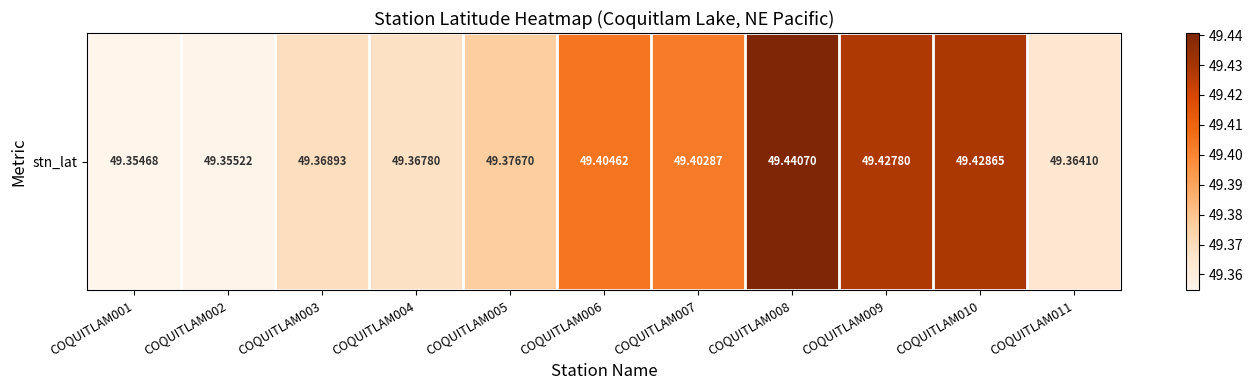

Rank the categories by value from highest to lowest.

COQUITLAM008, COQUITLAM010, COQUITLAM009, COQUITLAM006, COQUITLAM007, COQUITLAM005, COQUITLAM003, COQUITLAM004, COQUITLAM011, COQUITLAM002, COQUITLAM001